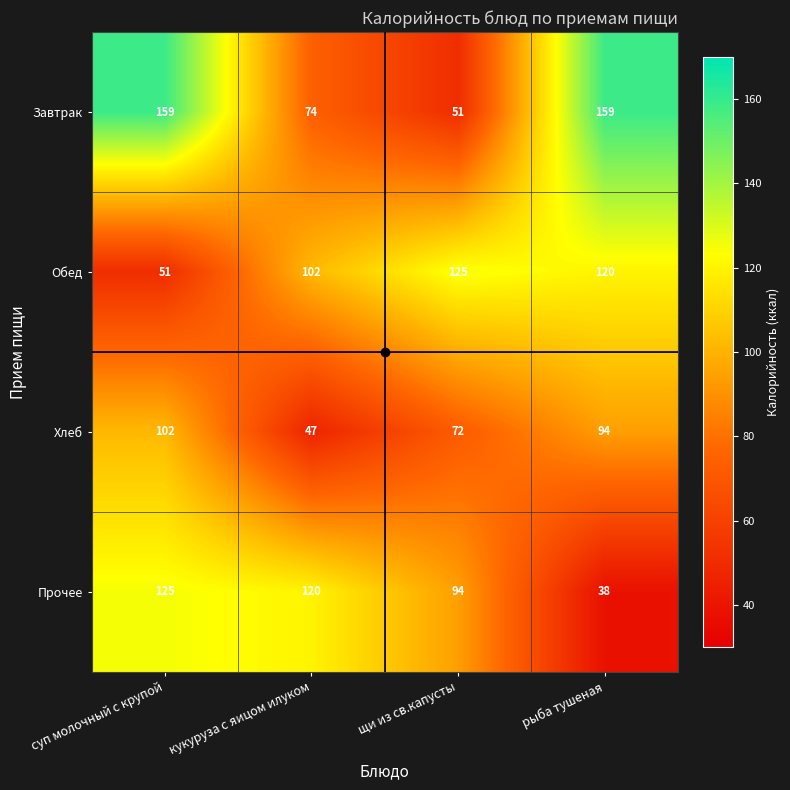

At which category does the chart reach its minimum across all series?

рыба тушеная